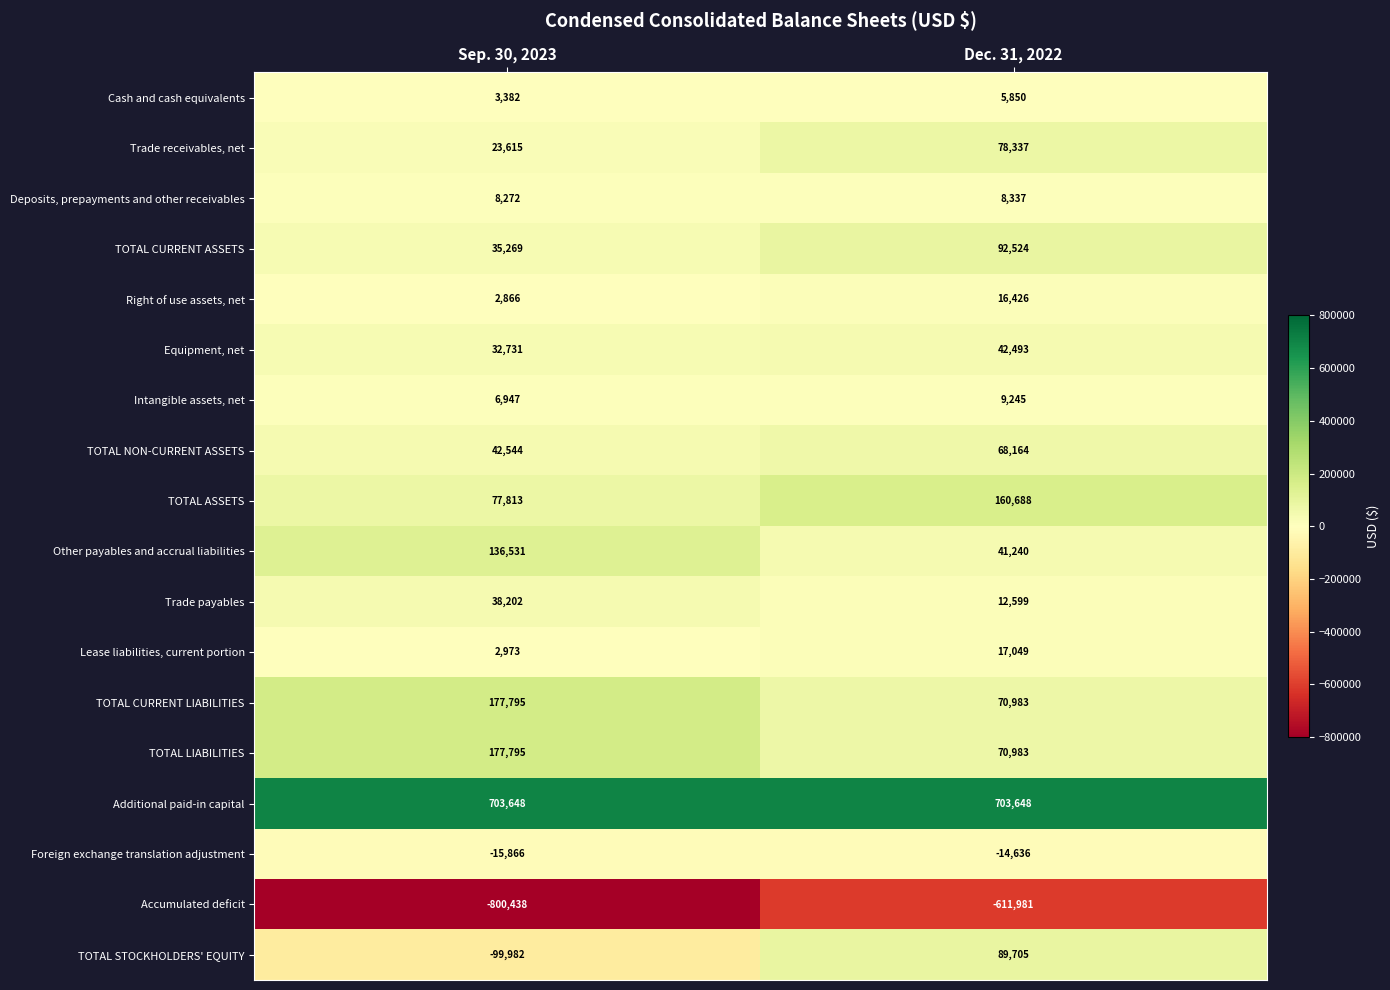

What is the smallest value displayed?

-800438